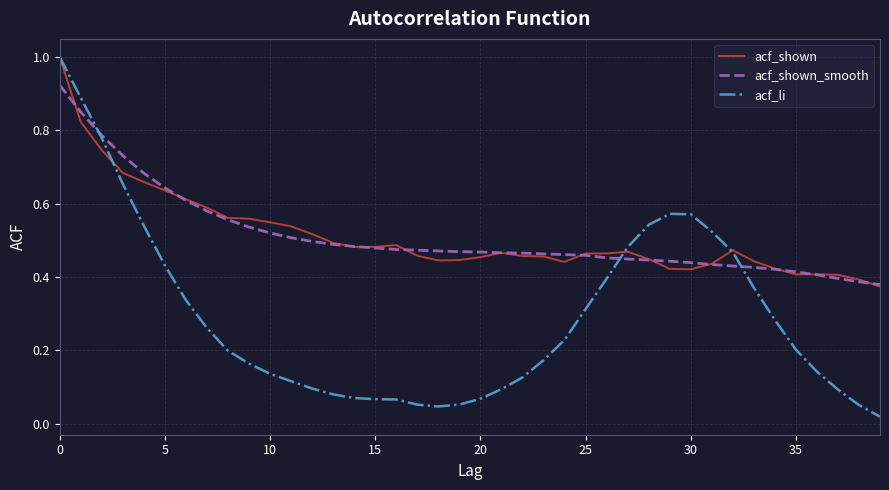

What is the greatest value displayed?

1.0